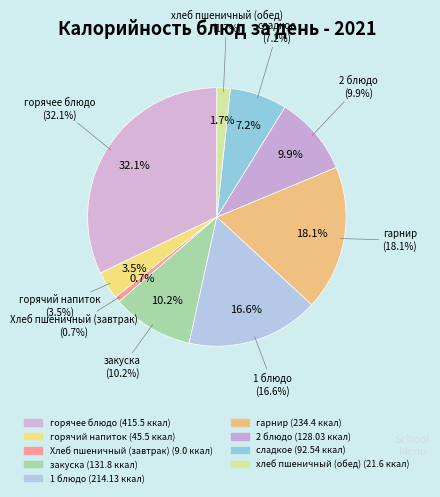

Rank the categories by value from highest to lowest.

горячее блюдо, гарнир, 1 блюдо, закуска, 2 блюдо, сладкое, горячий напиток, хлеб пшеничный (обед), Хлеб пшеничный (завтрак)